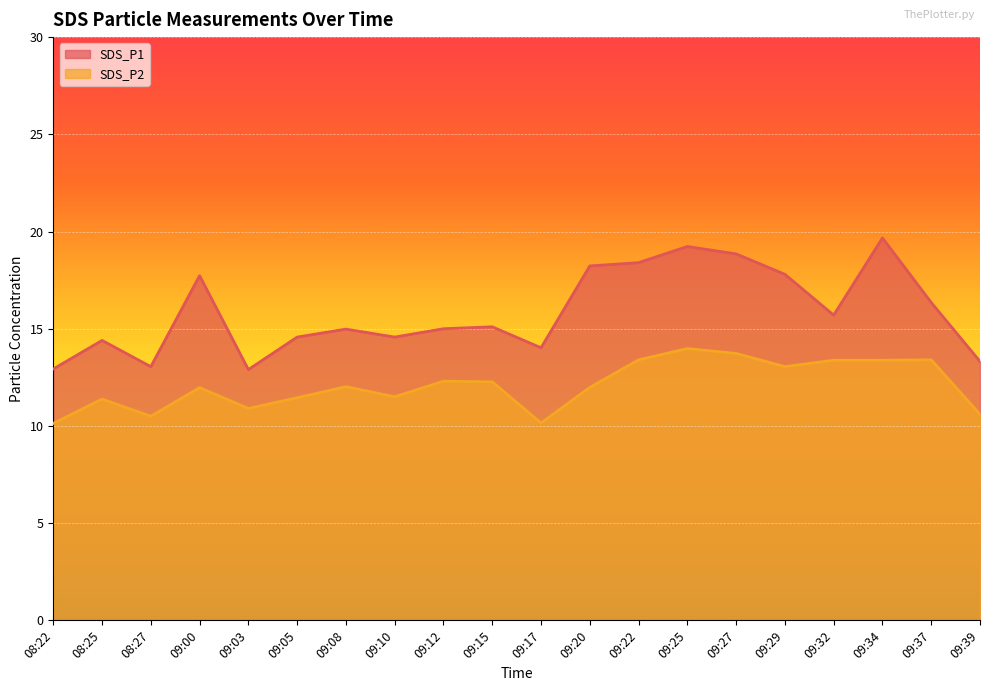

How many categories are shown in the chart?

20